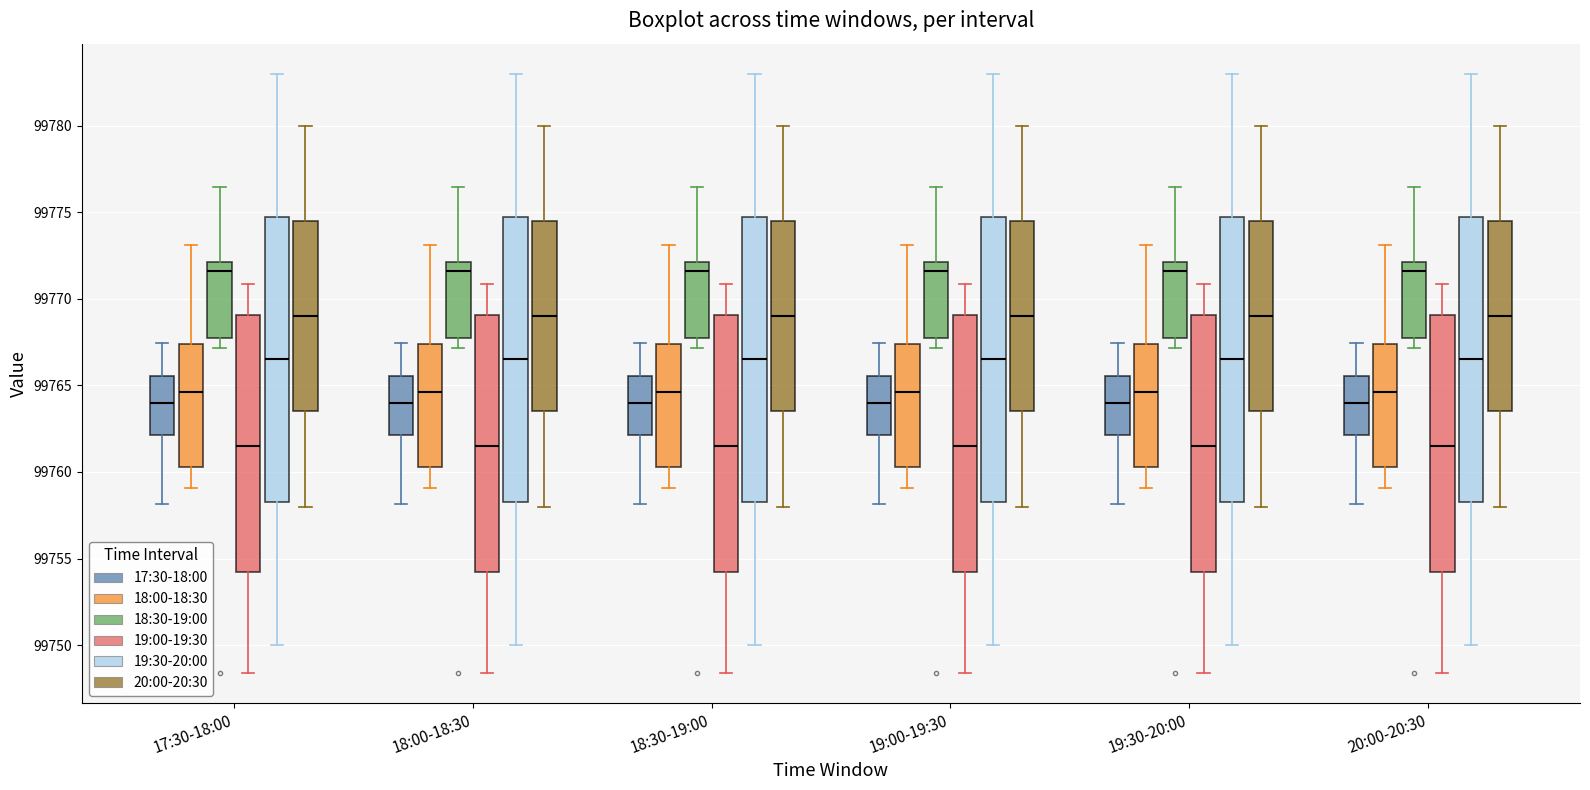

Where is the lower edge of the box for 19:30-20:00 (20:00-20:30) on the y-axis? The values are not printed on the chart, so give them approximately, as read against the axis.

99763.5